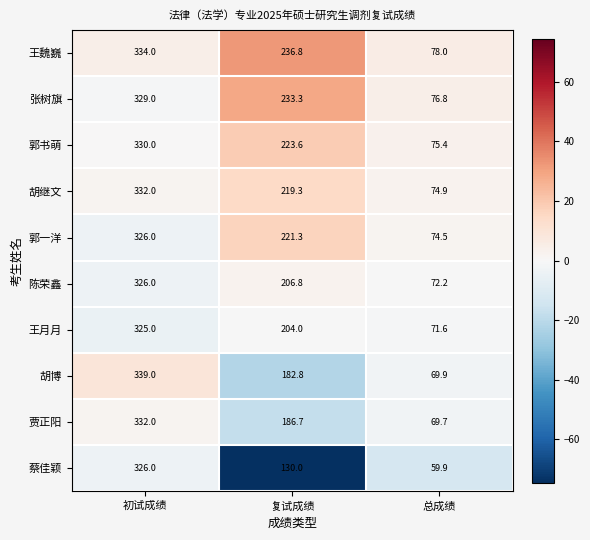

What is the average value of the 胡继文 series?

208.7